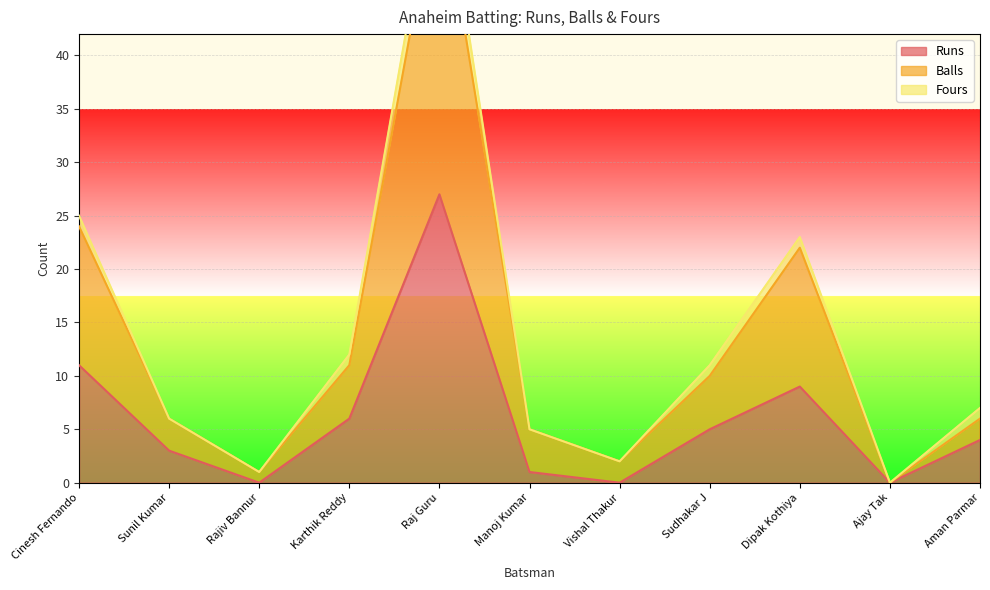

Where is Runs nearest to the value 13?

Cinesh Fernando